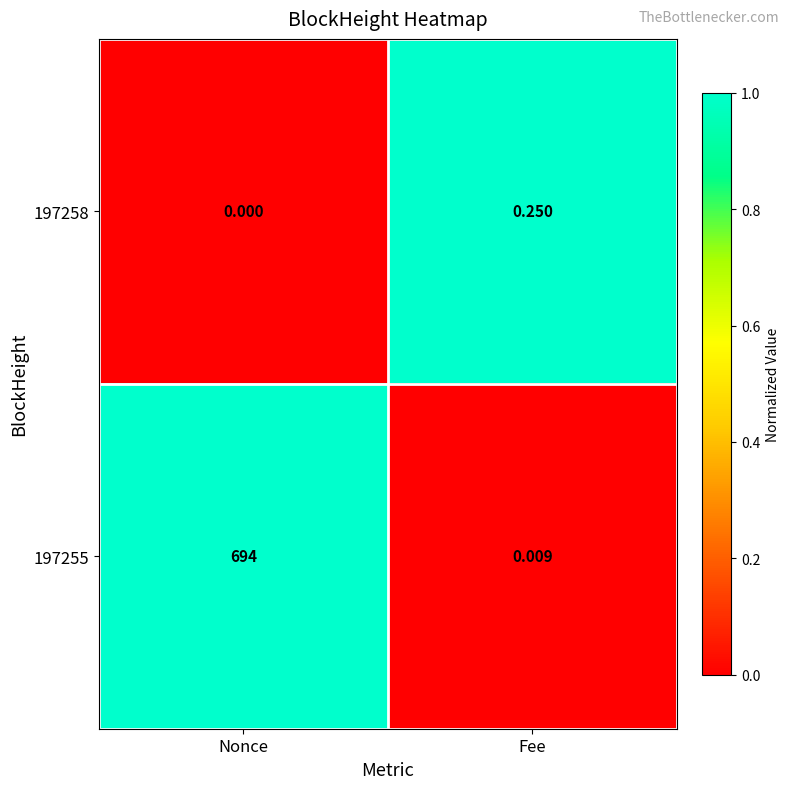

How many distinct data groups are displayed?

2